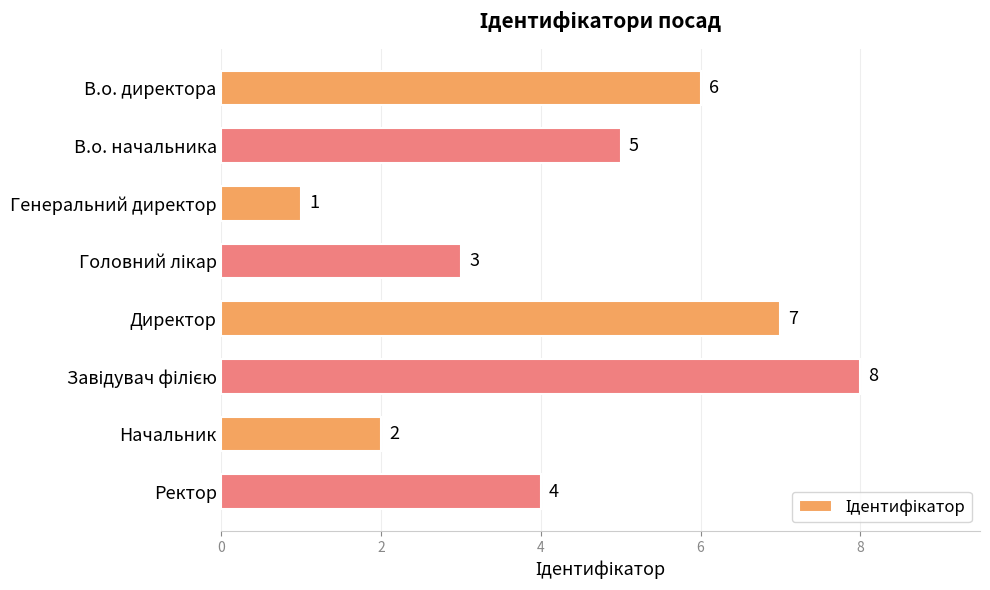

What is the difference between the second highest and second lowest values?

5